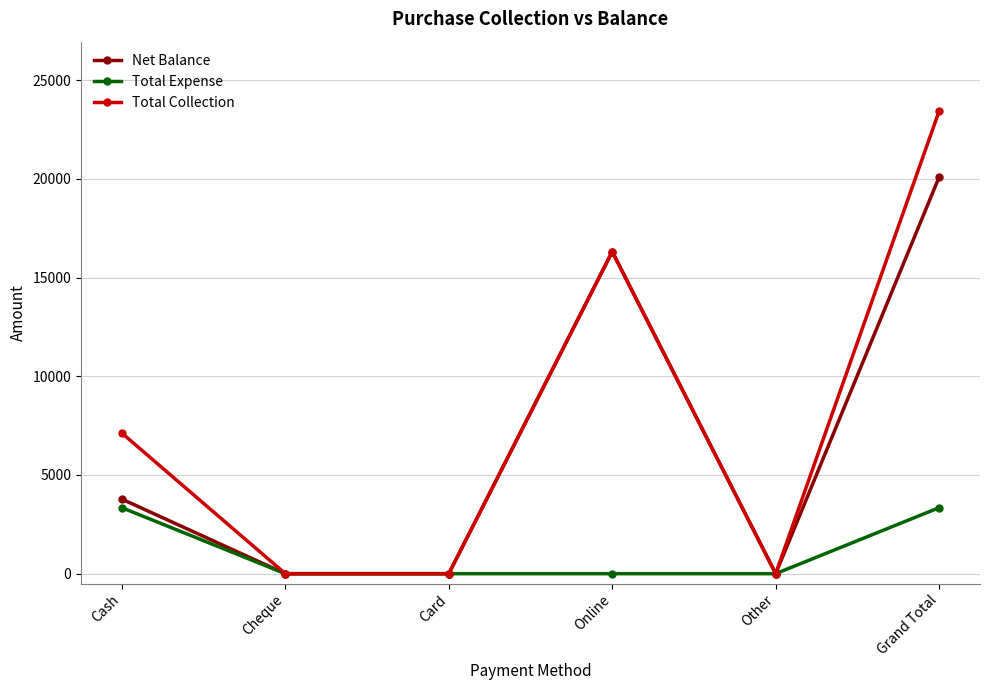

What is the highest value of the Total Collection series?

23435